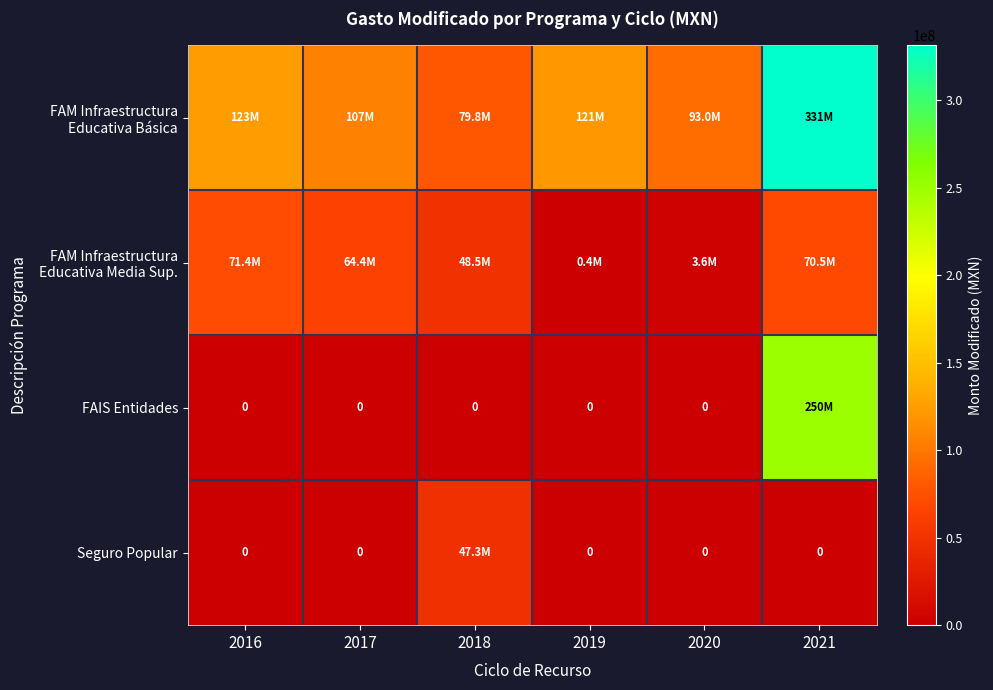

What is the average value of the FAM Infraestructura Educativa Media Sup. series?

43148234.9